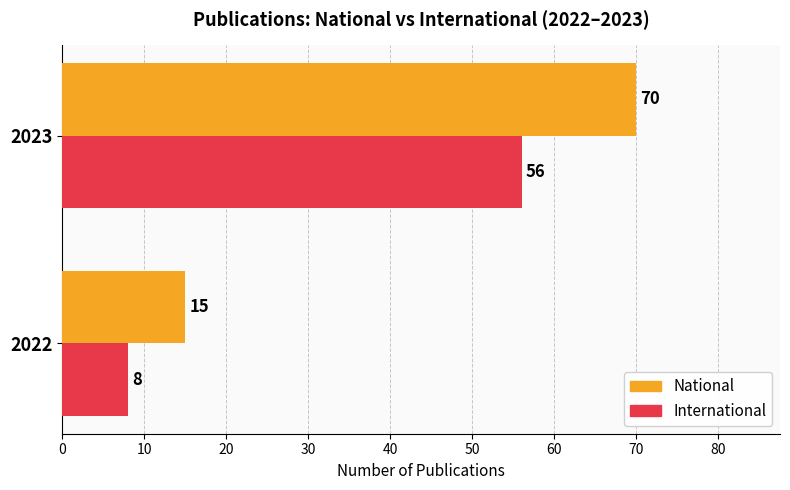

What is the total value across all series at 2022?

23